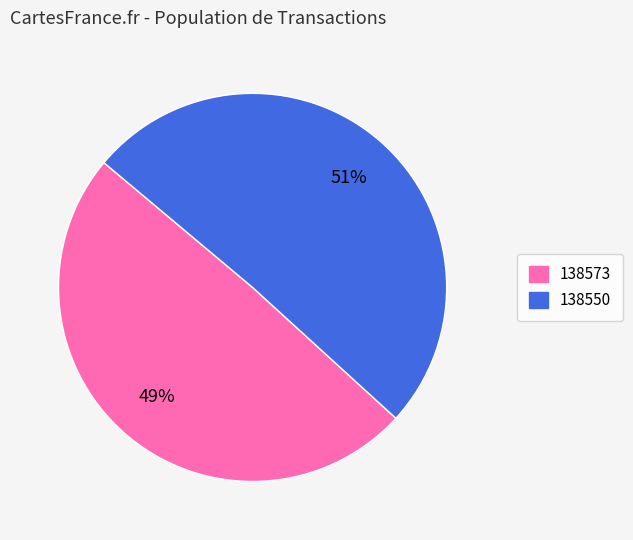

True or false: 138550 accounts for 51% of the total.

True